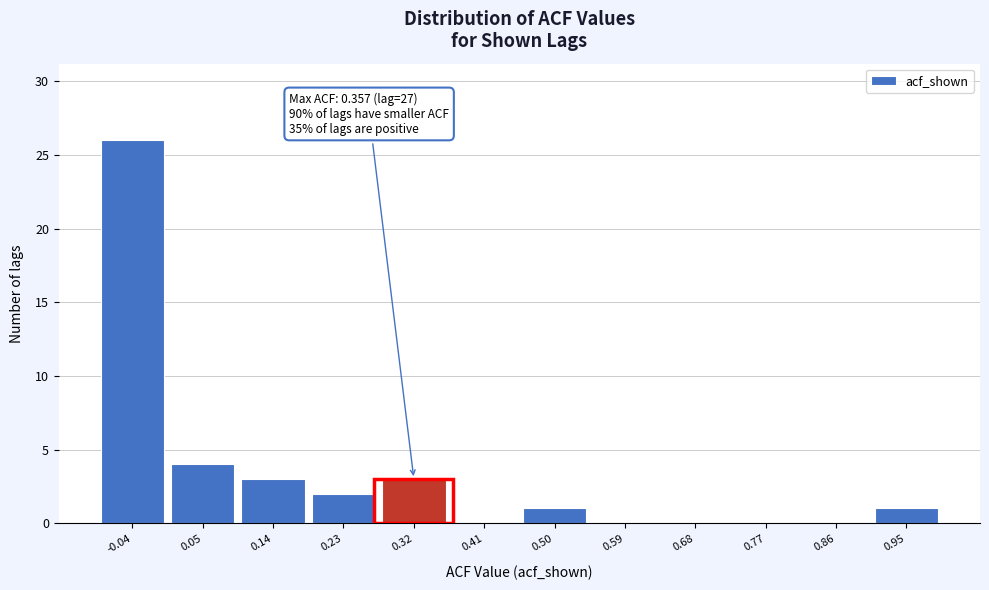

Over which range of the x-axis is the bar tallest?

-0.08 to 0.01